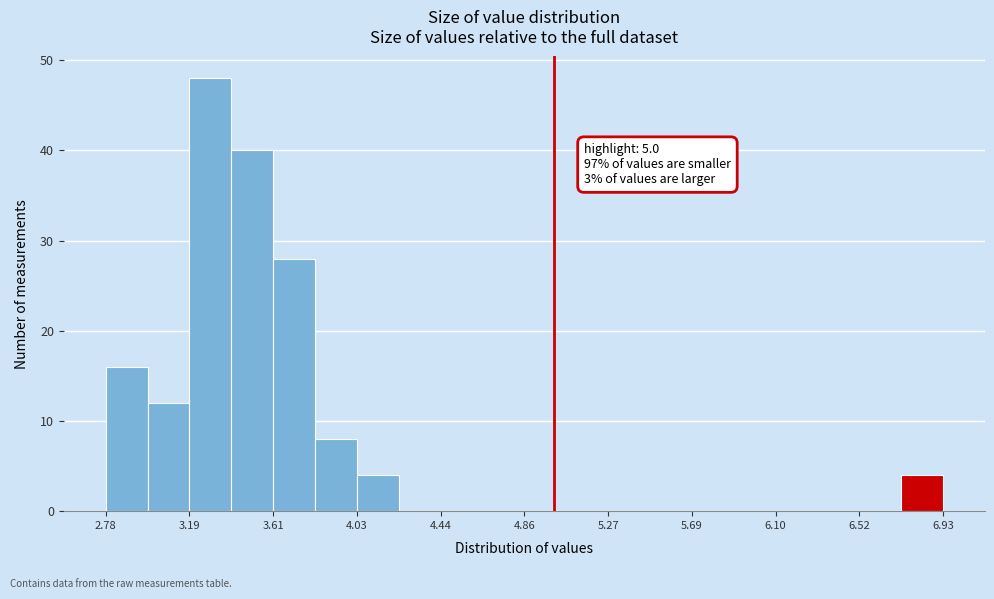

Over which range of the x-axis is the bar tallest?

3.20 to 3.40